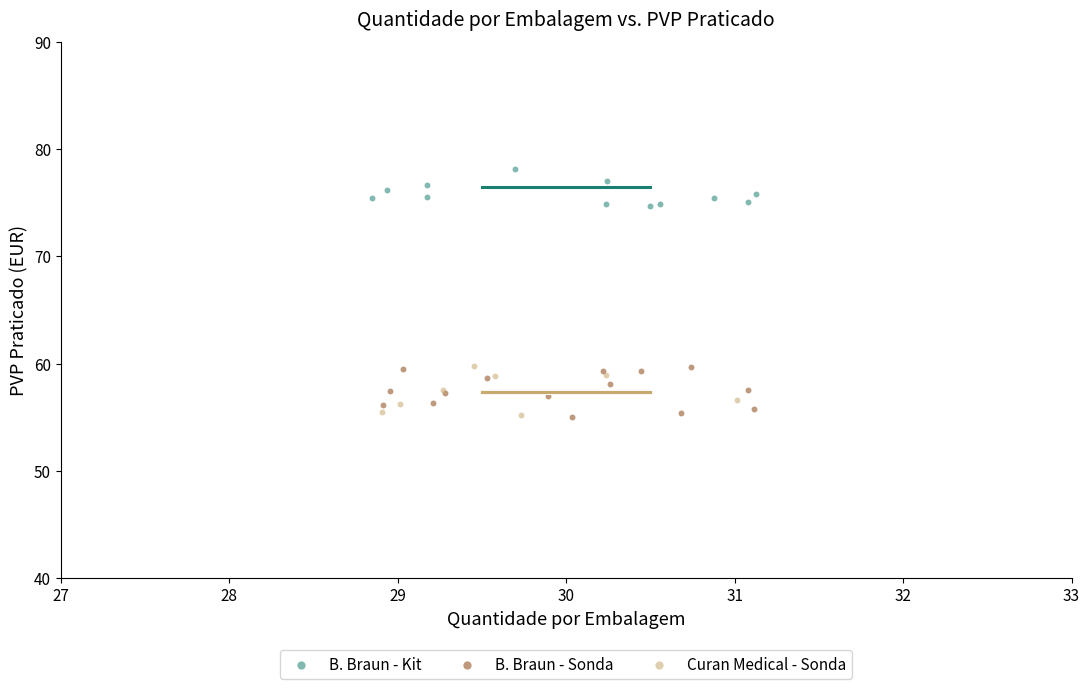

Which series reaches the maximum Y coordinate?

B. Braun - Kit